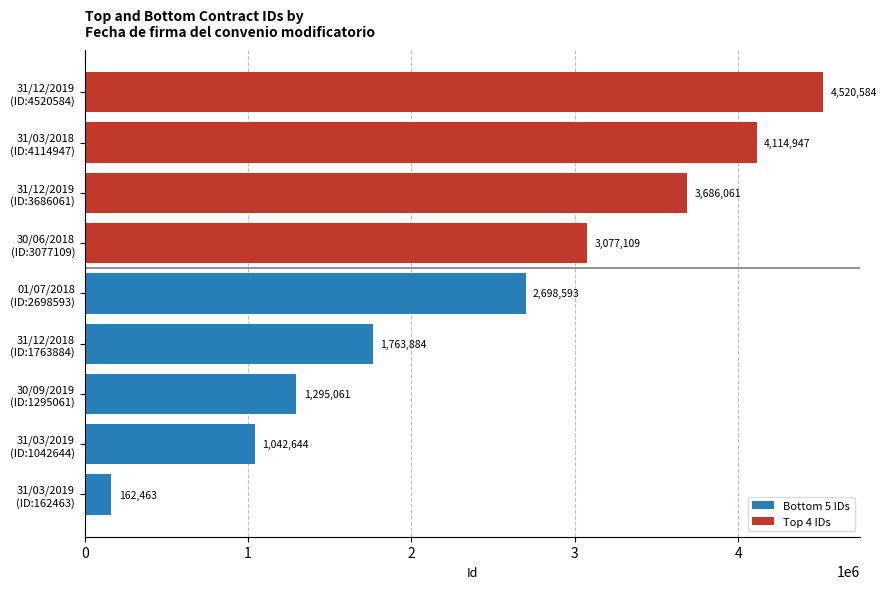

What is the ratio of the value at 01/07/2018 to the value at 31/12/2019?

0.7